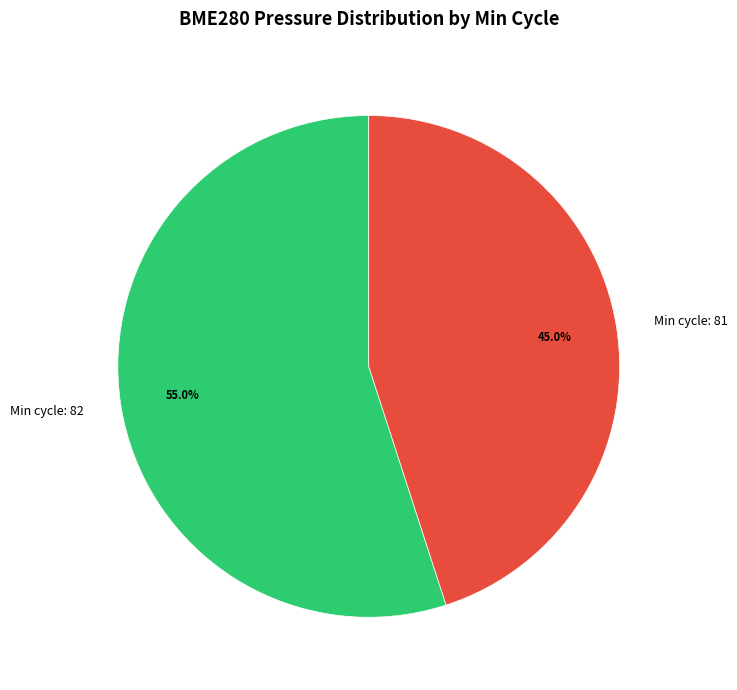

Count the number of slices in the pie.

2